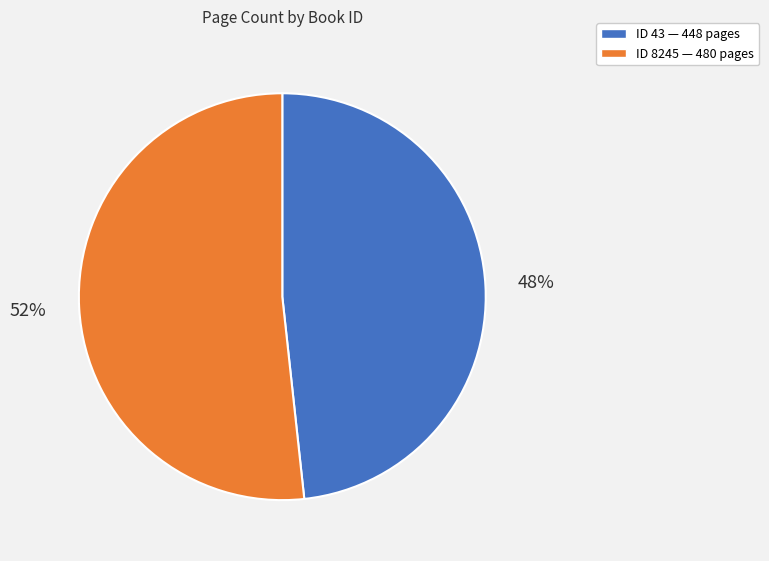

Is there a majority slice in this chart?

Yes